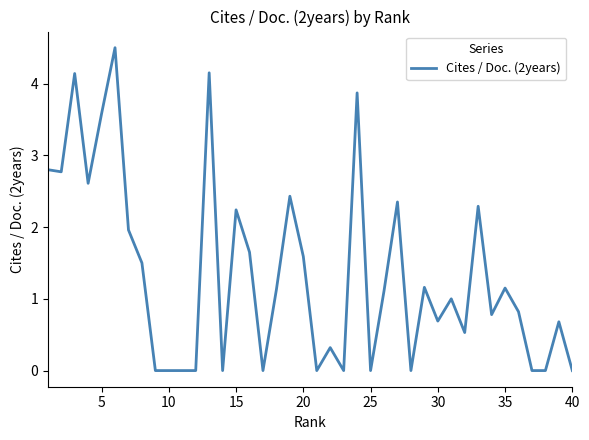

What is the difference between the maximum and minimum values?

4.5